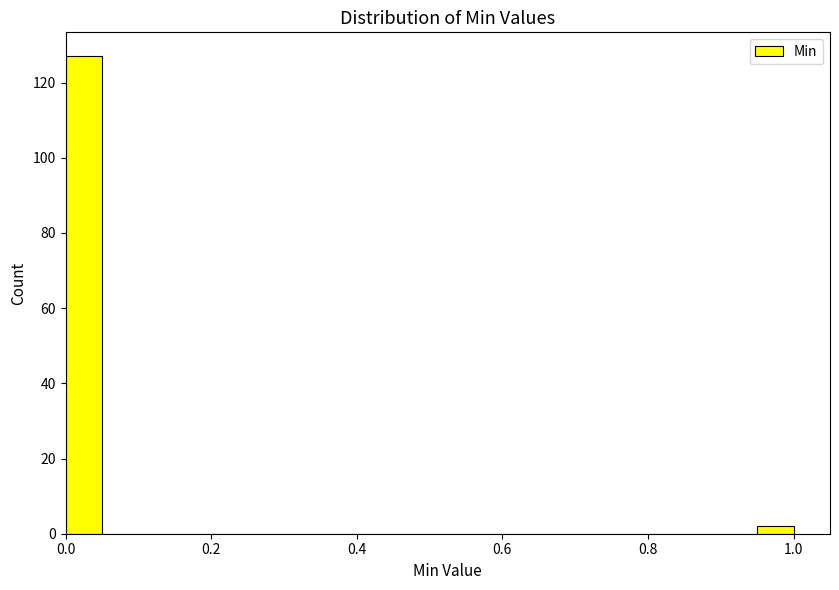

Around what value on the x-axis is the tallest bar? Give the approximate position of its centre, as read against the axis.

0.02